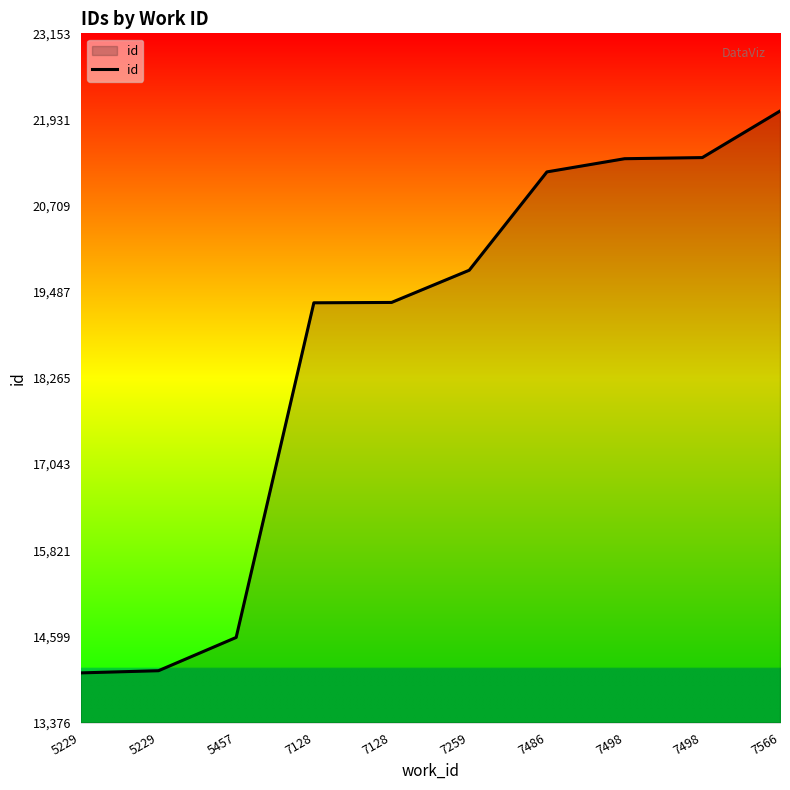

The chart shows a value of 21375 at 7498. True or false?

True